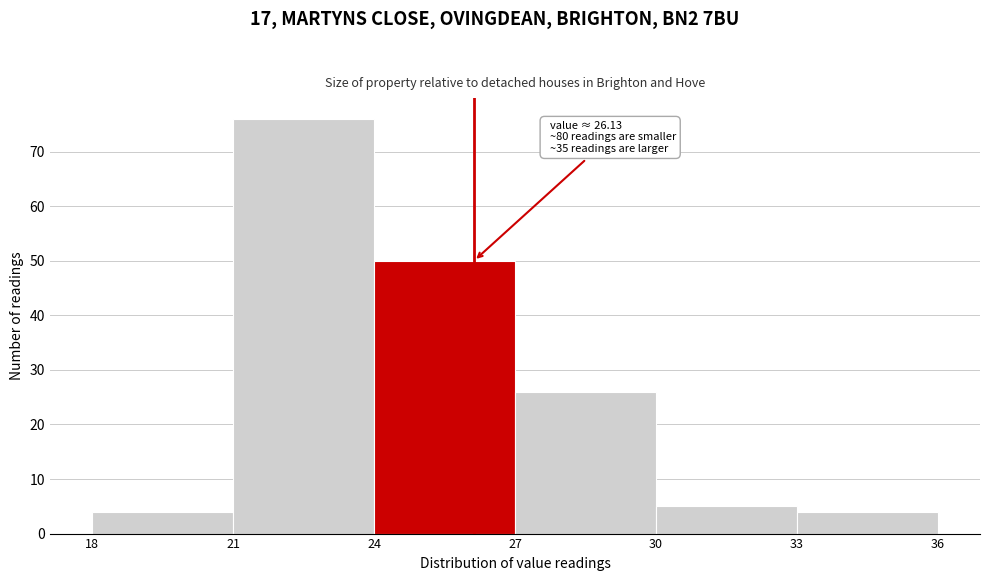

Over which range of the x-axis is the bar tallest?

21 to 24